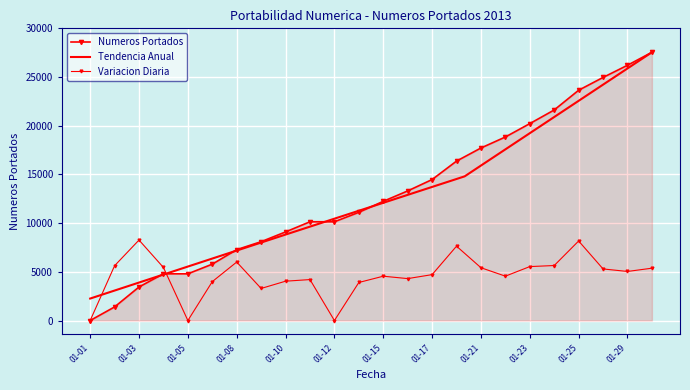

How many data points in Variacion Diaria are above 5038?

12